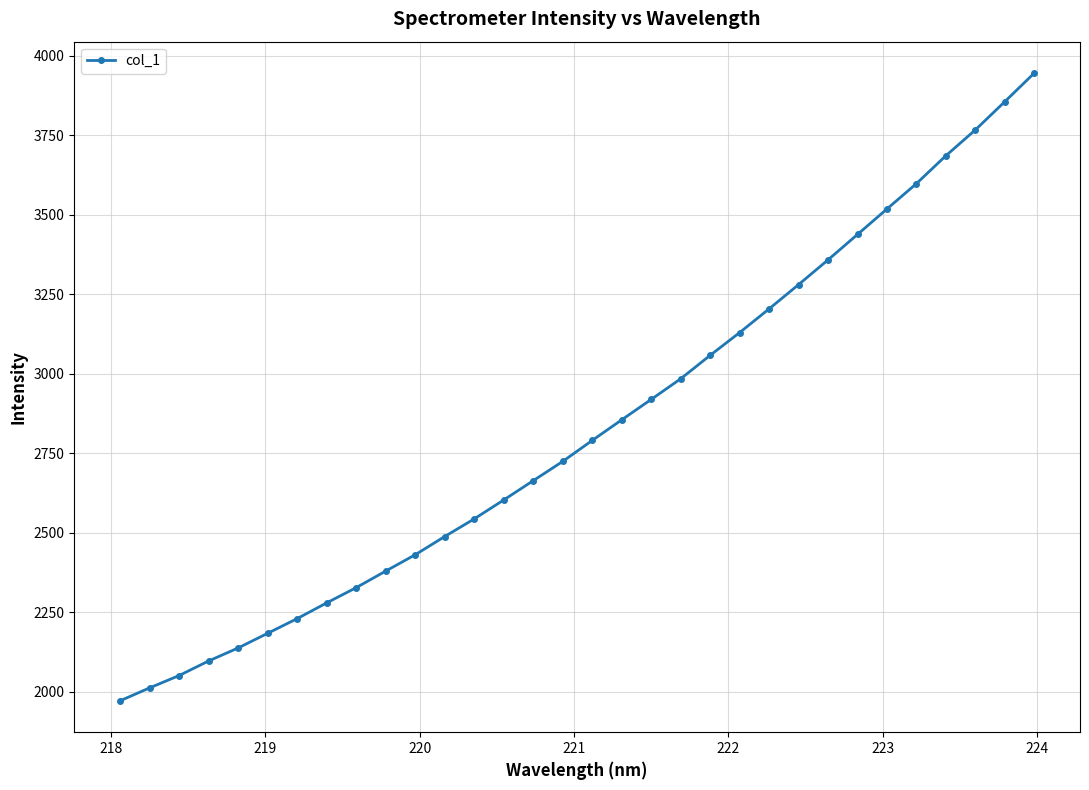

What is the value of the 22nd point from the left?

3129.7